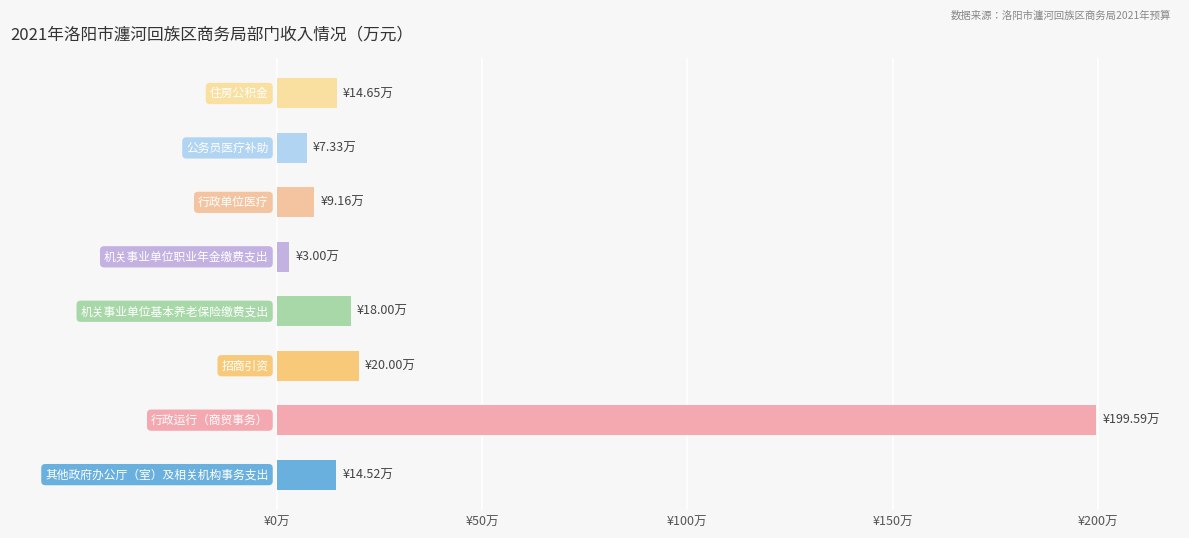

Are the bars horizontal?

Yes